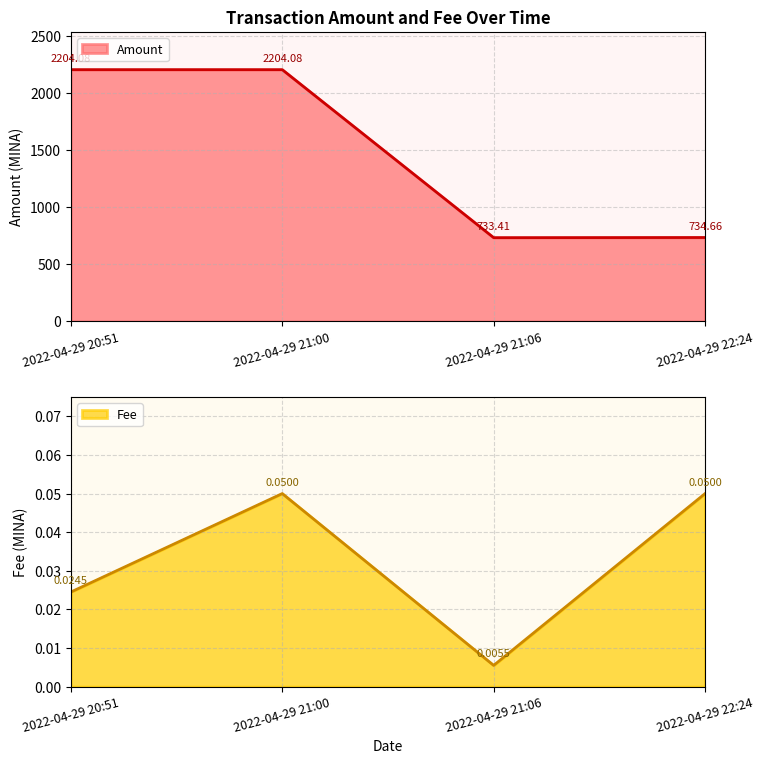

Read the Amount value at 2022-04-29 22:24.

734.7